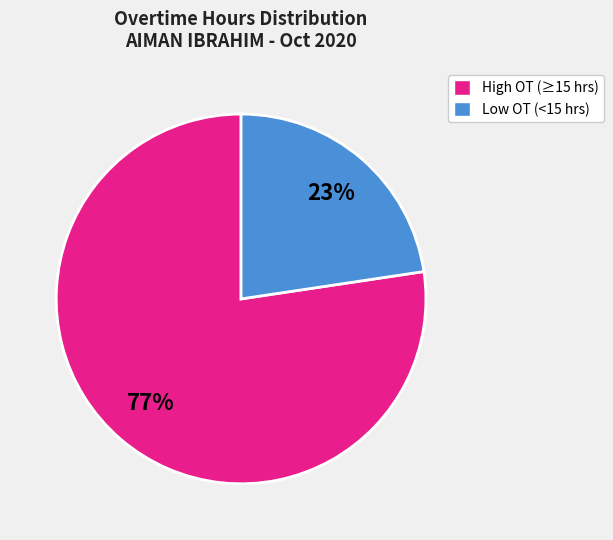

How many segments does this pie chart have?

2